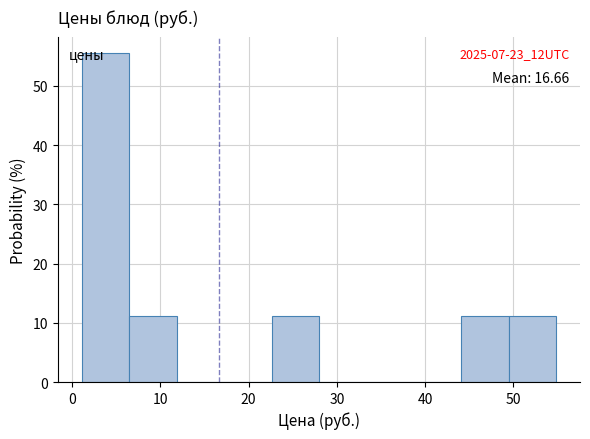

Which range on the x-axis has the tallest bar?

1 to 6